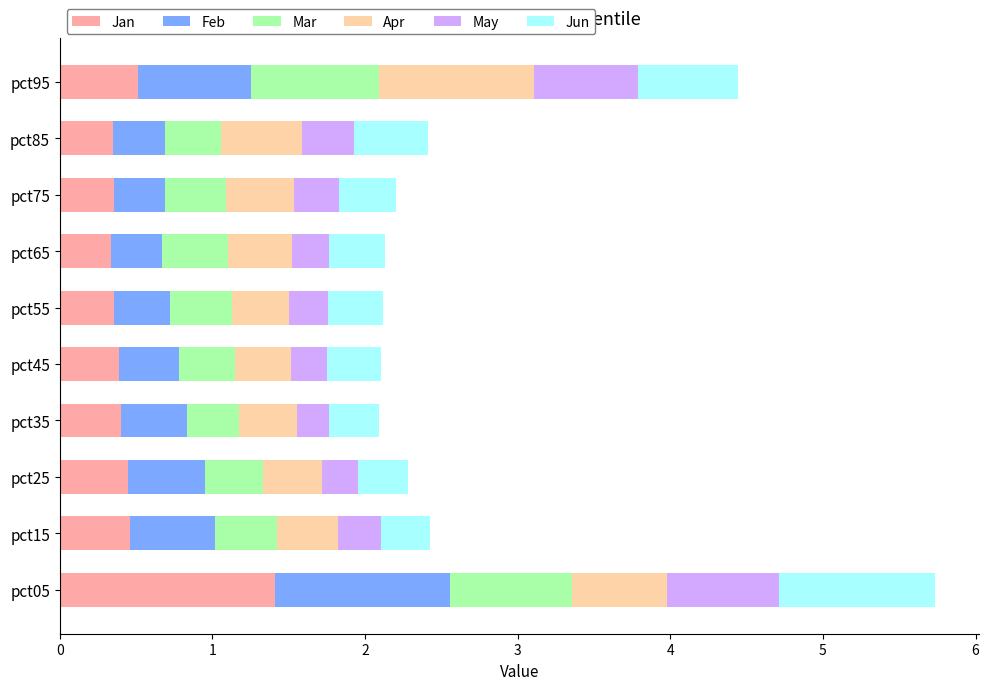

What is the minimum value for Jan?

0.3